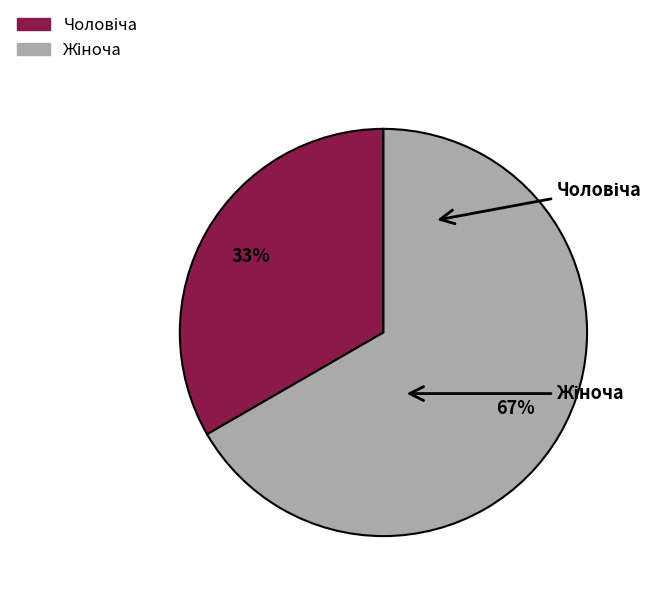

To the nearest percent, what is the average slice percentage?

50%